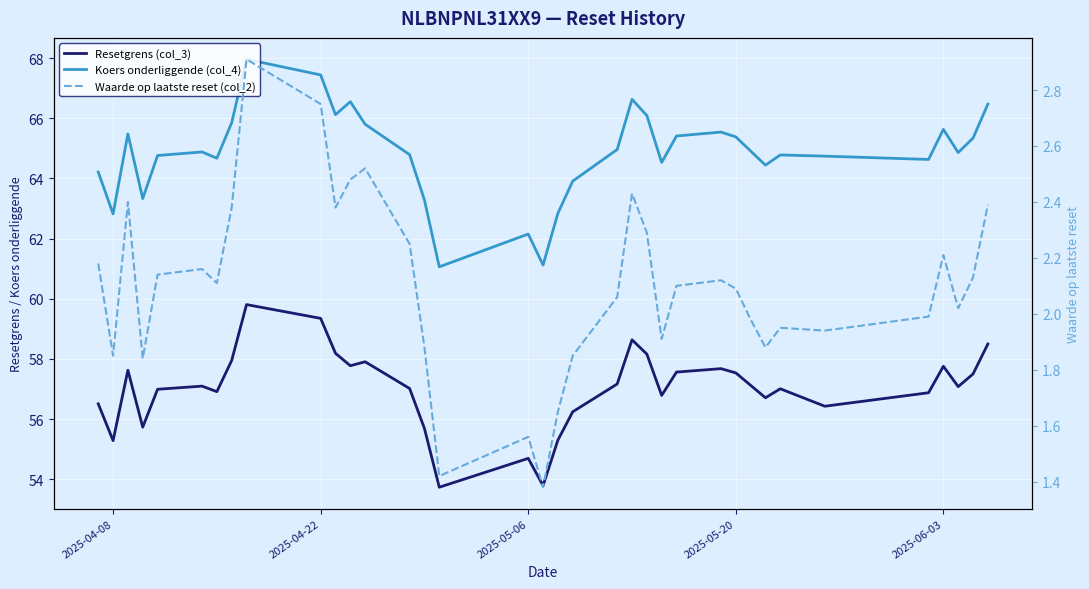

What is the greatest value displayed?

68.0